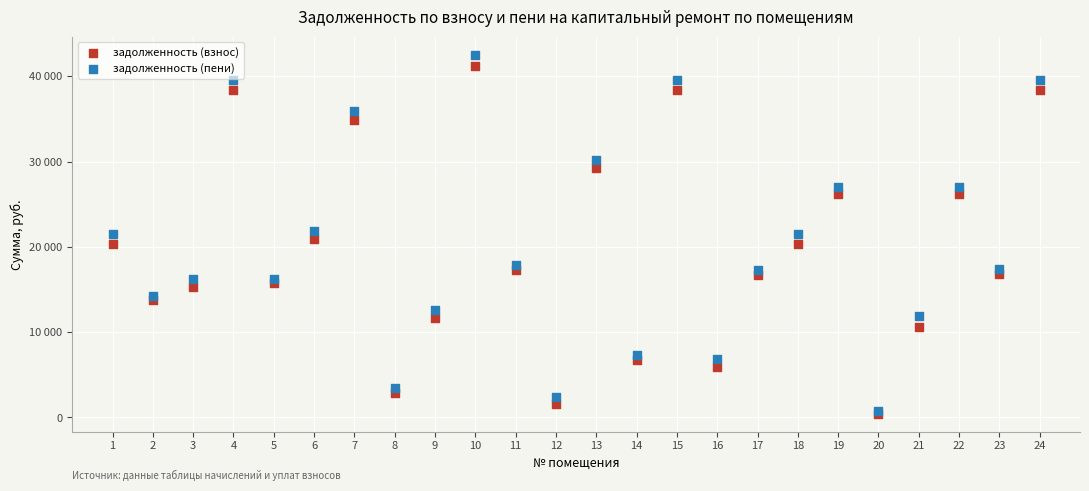

What are all the series names shown in the legend?

задолженность (взнос), задолженность (пени)